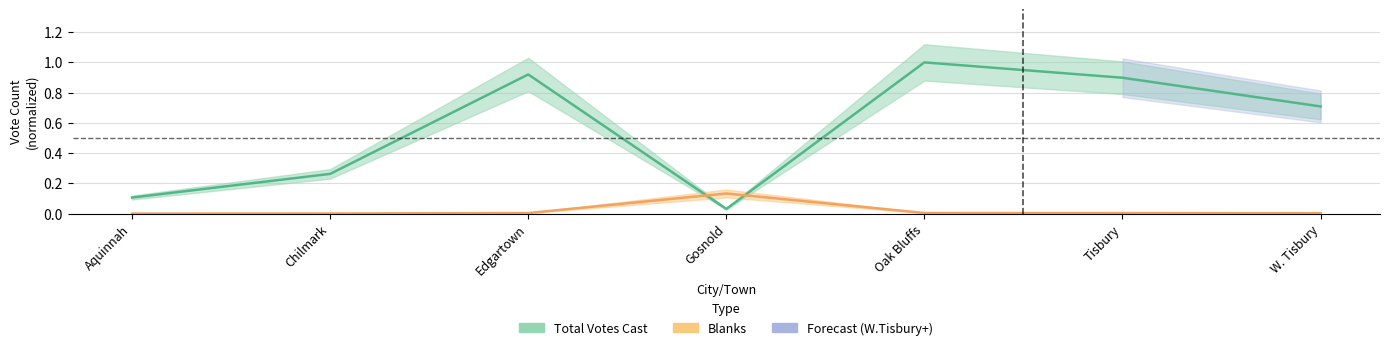

What is the difference between the highest and lowest values at W. Tisbury?

0.7